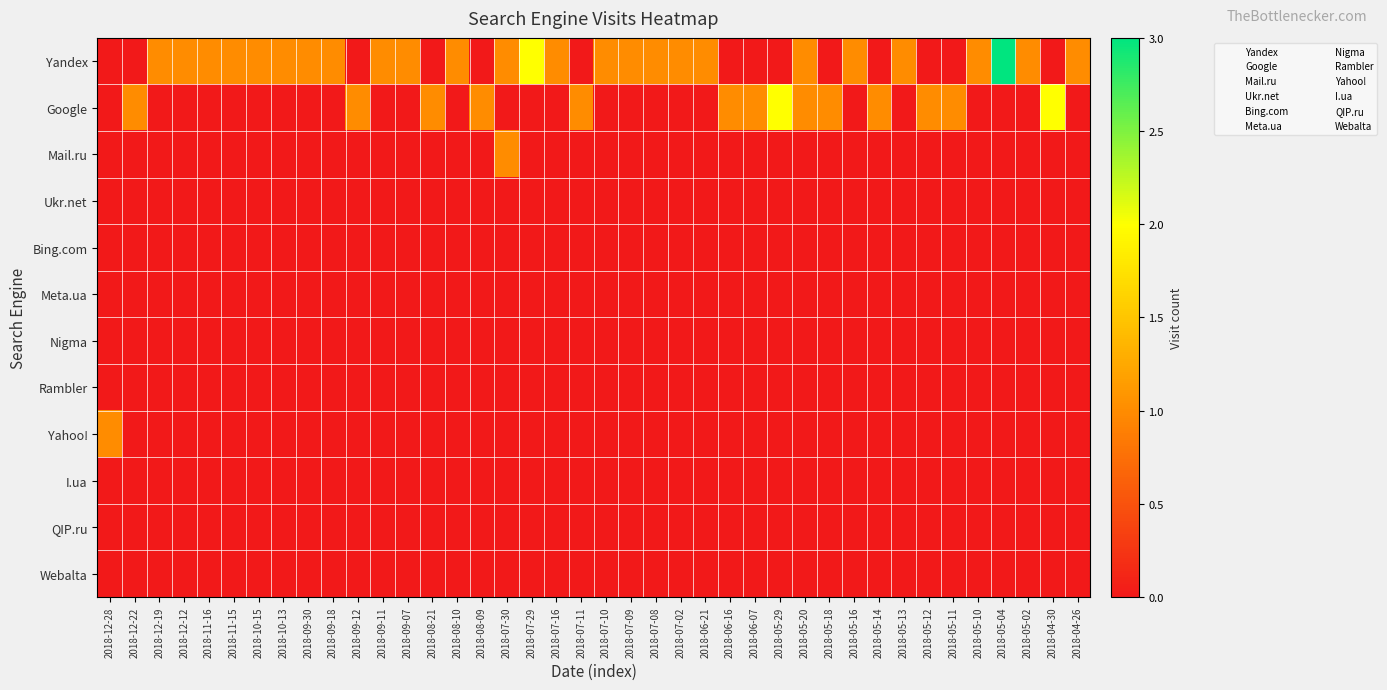

What is the greatest value displayed?

3